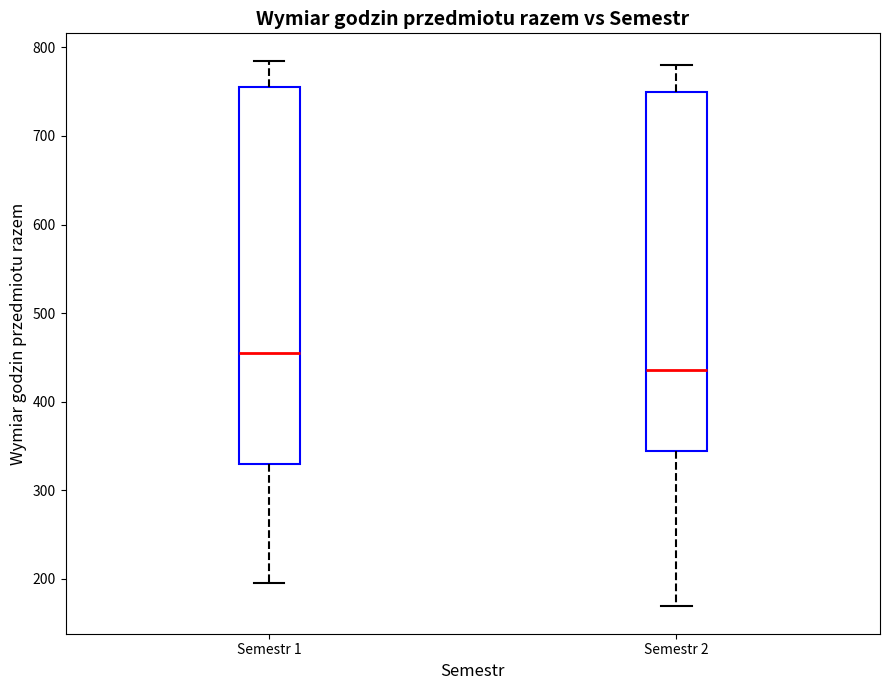

Which box is the tallest, from its lower edge to its upper edge?

Semestr 1